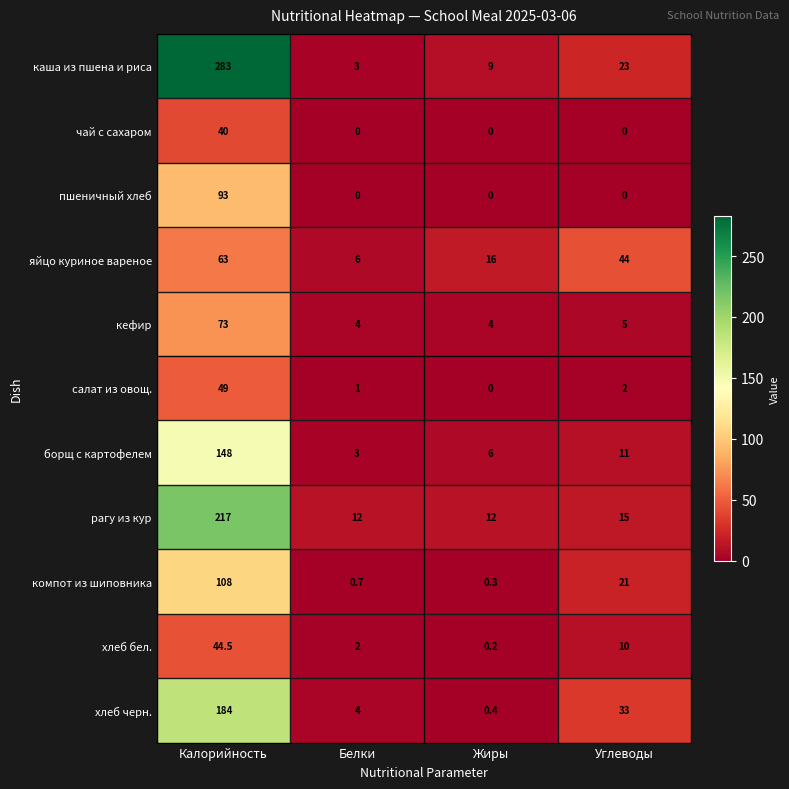

At which label does компот из шиповника first exceed 21?

Калорийность